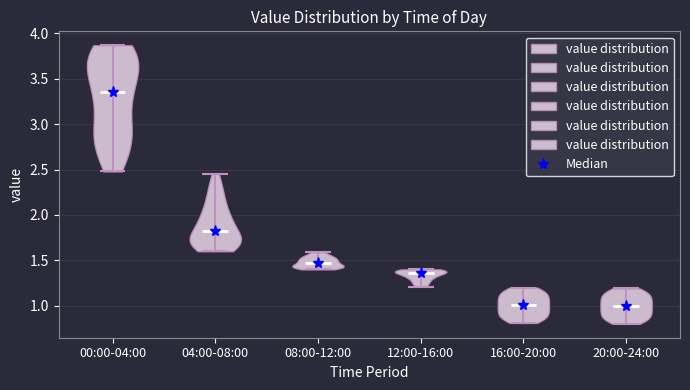

Reading left to right, read every violin against the y-axis: where its median line is, and the lowest and highest points it reaches. The values are not printed on the chart, so give them approximately, as read against the axis.

00:00-04:00: median line 3.35, lowest point 2.50, highest point 3.85
04:00-08:00: median line 1.80, lowest point 1.60, highest point 2.45
08:00-12:00: median line 1.45, lowest point 1.40, highest point 1.60
12:00-16:00: median line 1.35, lowest point 1.20, highest point 1.40
16:00-20:00: median line 1.00, lowest point 0.80, highest point 1.20
20:00-24:00: median line 1.00, lowest point 0.80, highest point 1.20